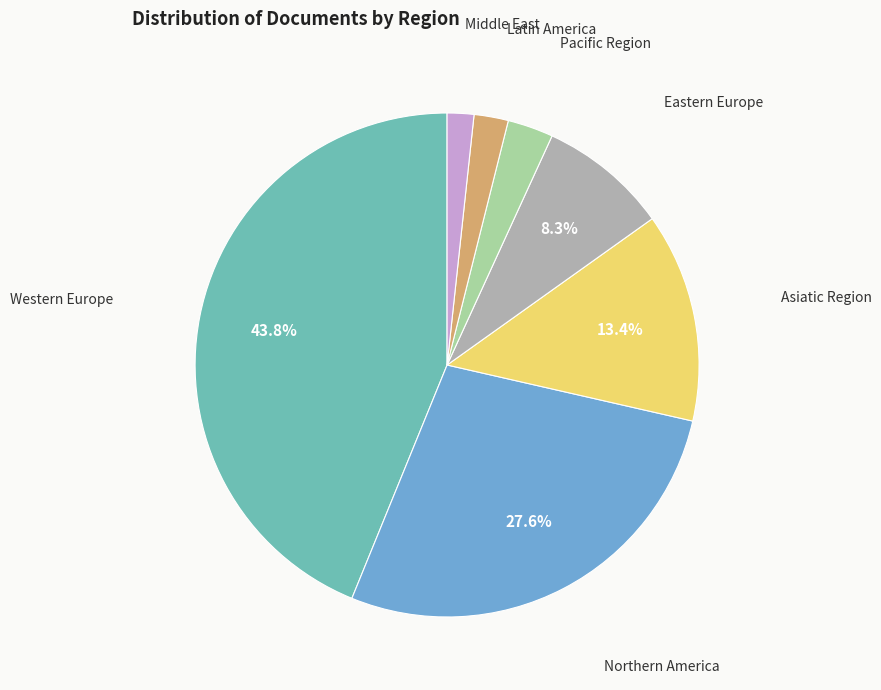

Is there any slice that represents more than half of the pie?

No